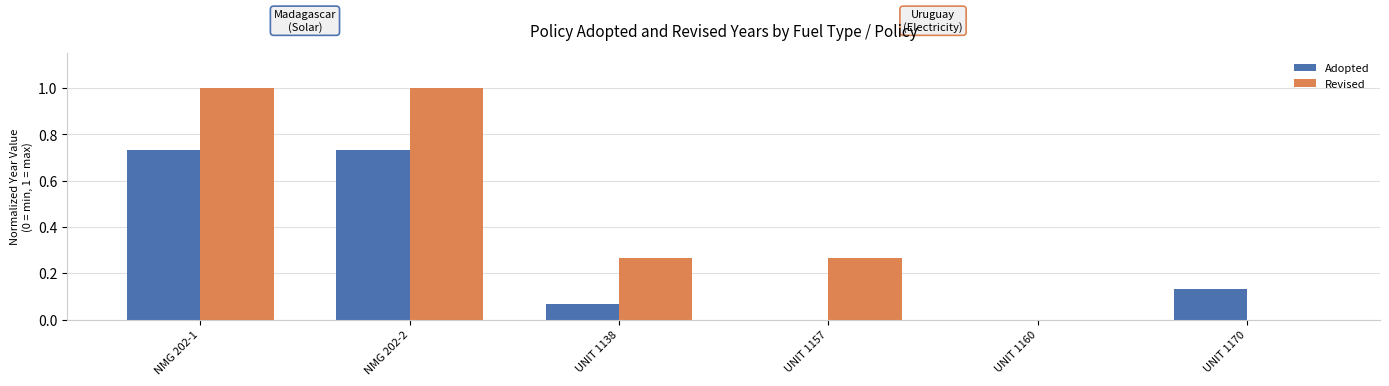

What is the maximum value shown in the chart?

1.0